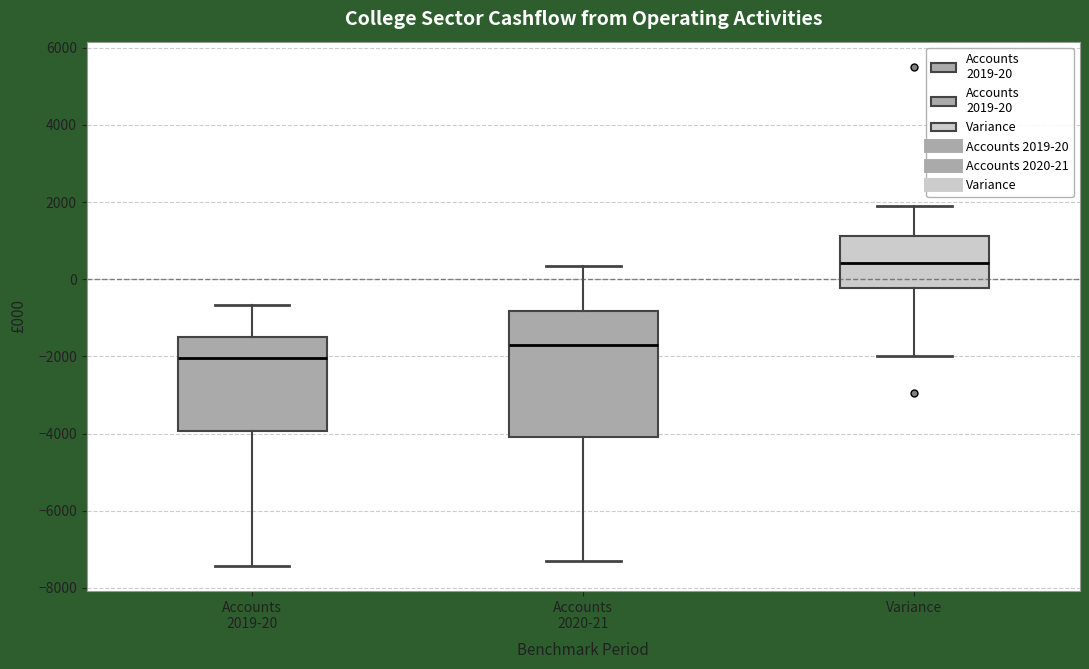

Where does the lower whisker of the box for Variance end on the y-axis? The values are not printed on the chart, so give them approximately, as read against the axis.

-2000